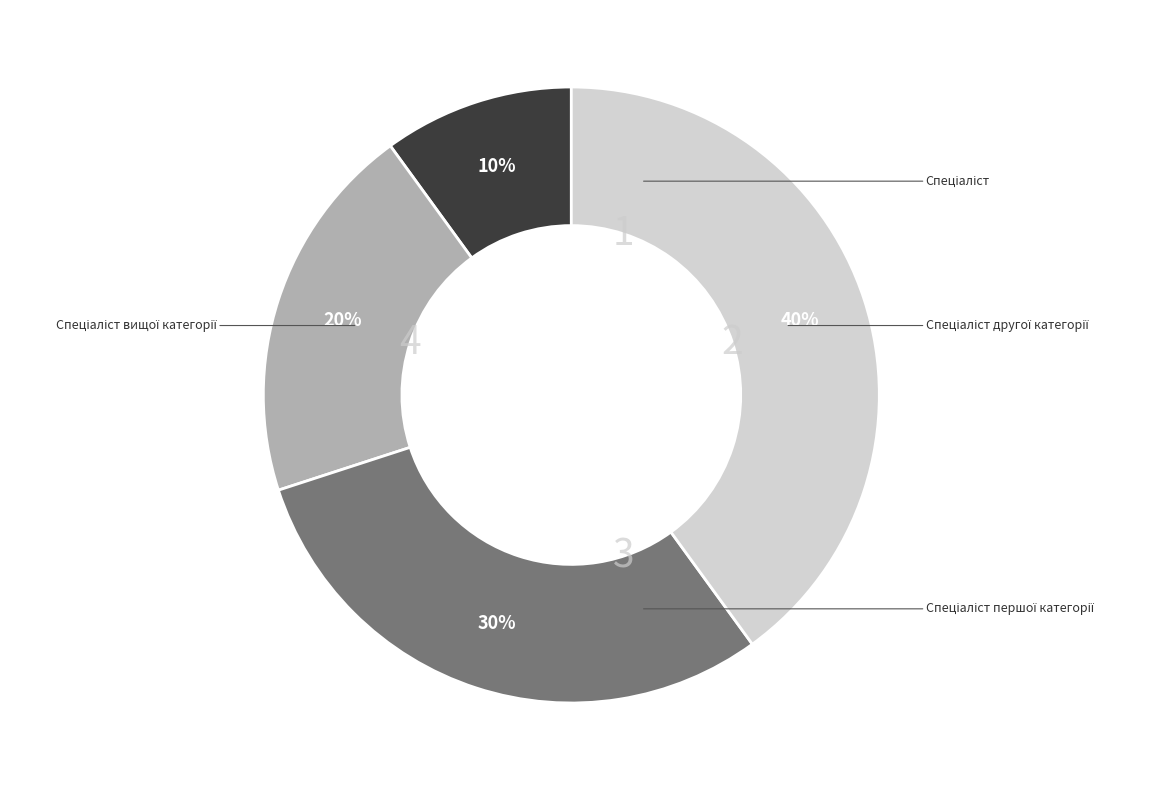

To the nearest percent, what is the difference between the largest and smallest slice percentages?

30%